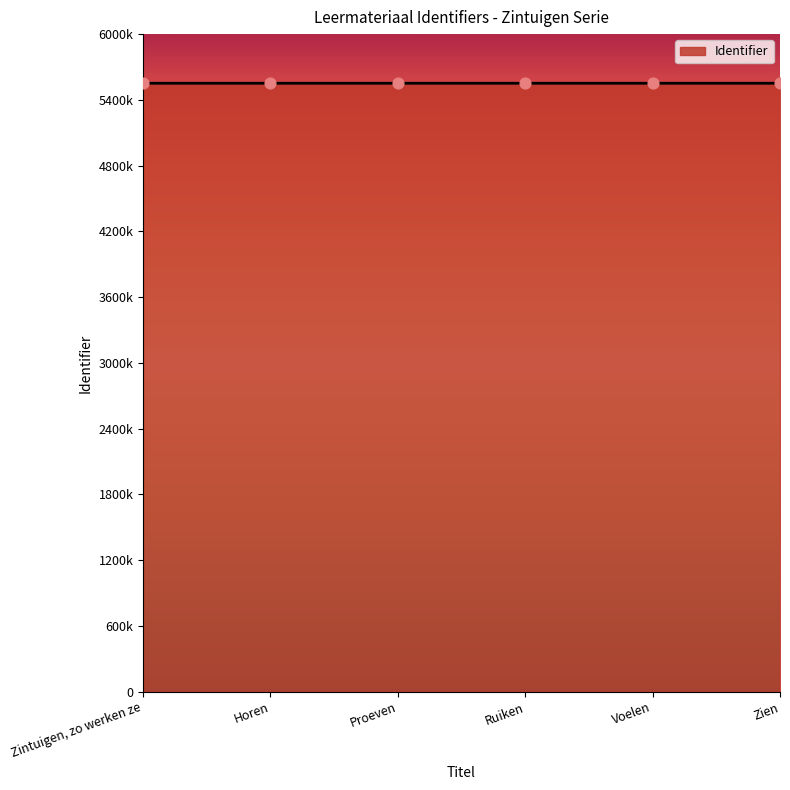

Approximately how many times larger is the value at Voelen compared to Proeven?

1.0